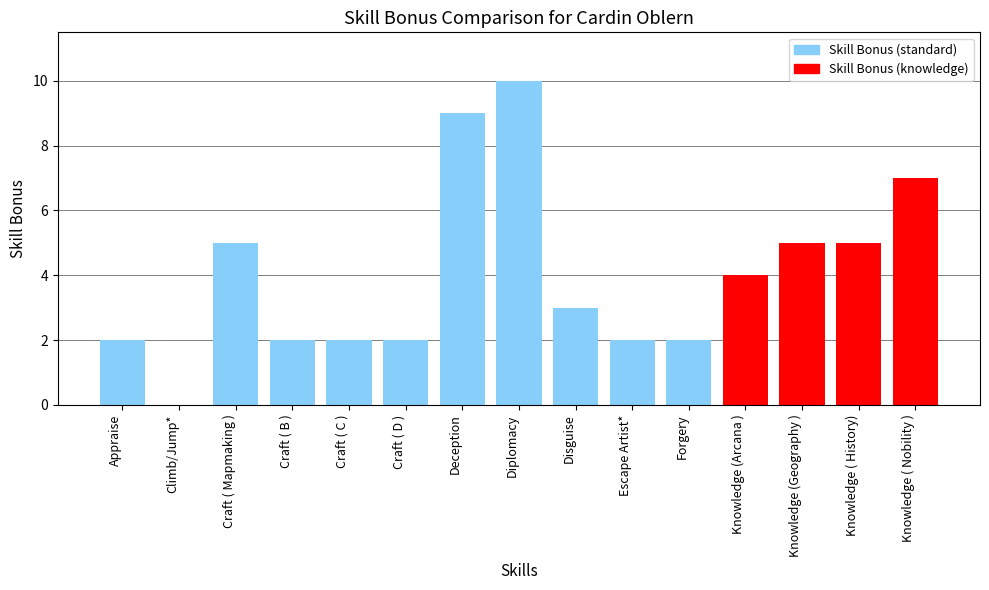

Reading right to left, list all the values displayed in this chart.

Knowledge ( Nobility )=7	Knowledge ( History)=5	Knowledge (Geography )=5	Knowledge (Arcana )=4	Forgery=2	Escape Artist*=2	Disguise=3	Diplomacy=10	Deception=9	Craft ( D )=2	Craft ( C )=2	Craft ( B )=2	Craft ( Mapmaking )=5	Climb/Jump*=0	Appraise=2